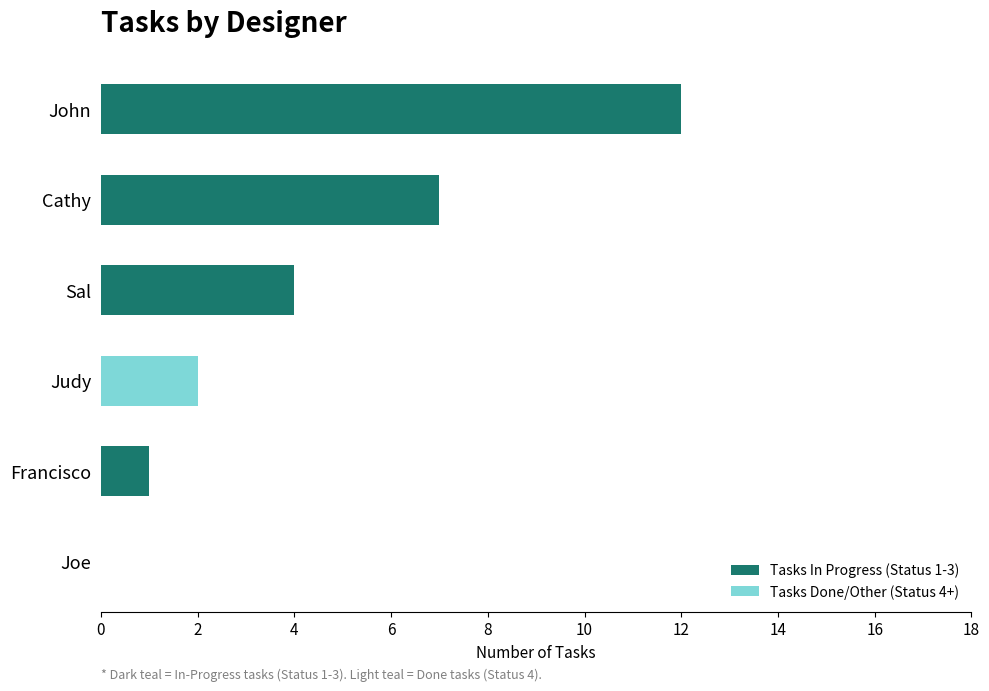

What is the total value across all series at John?

12